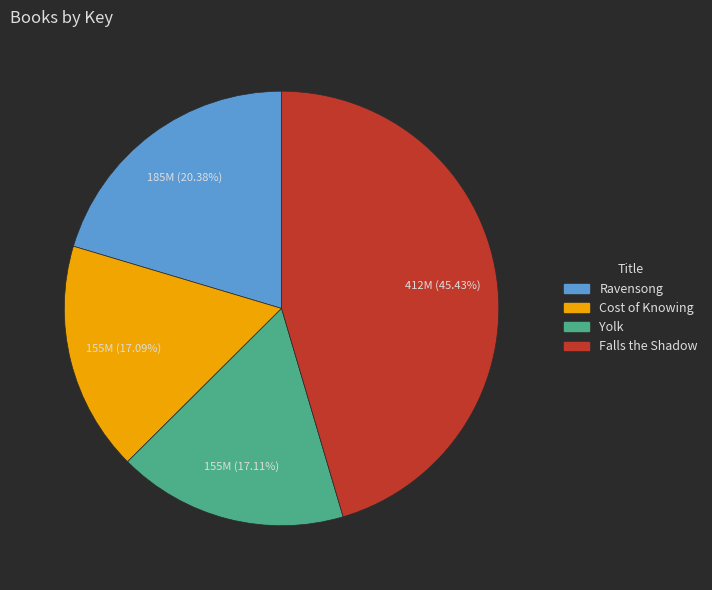

To the nearest percent, what percentage of the pie is Cost of Knowing?

17%